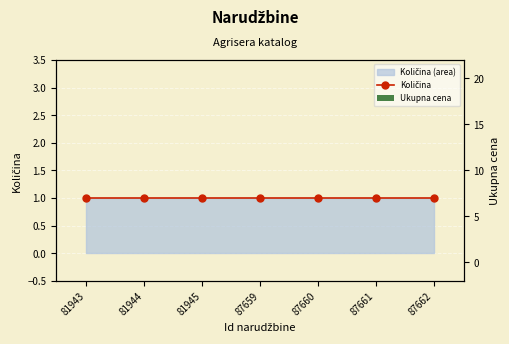

Reading left to right, extract all data points from this chart.

Količina: 1	1	1	1	1	1	1
Ukupna cena: 0	0	0	0	0	0	0